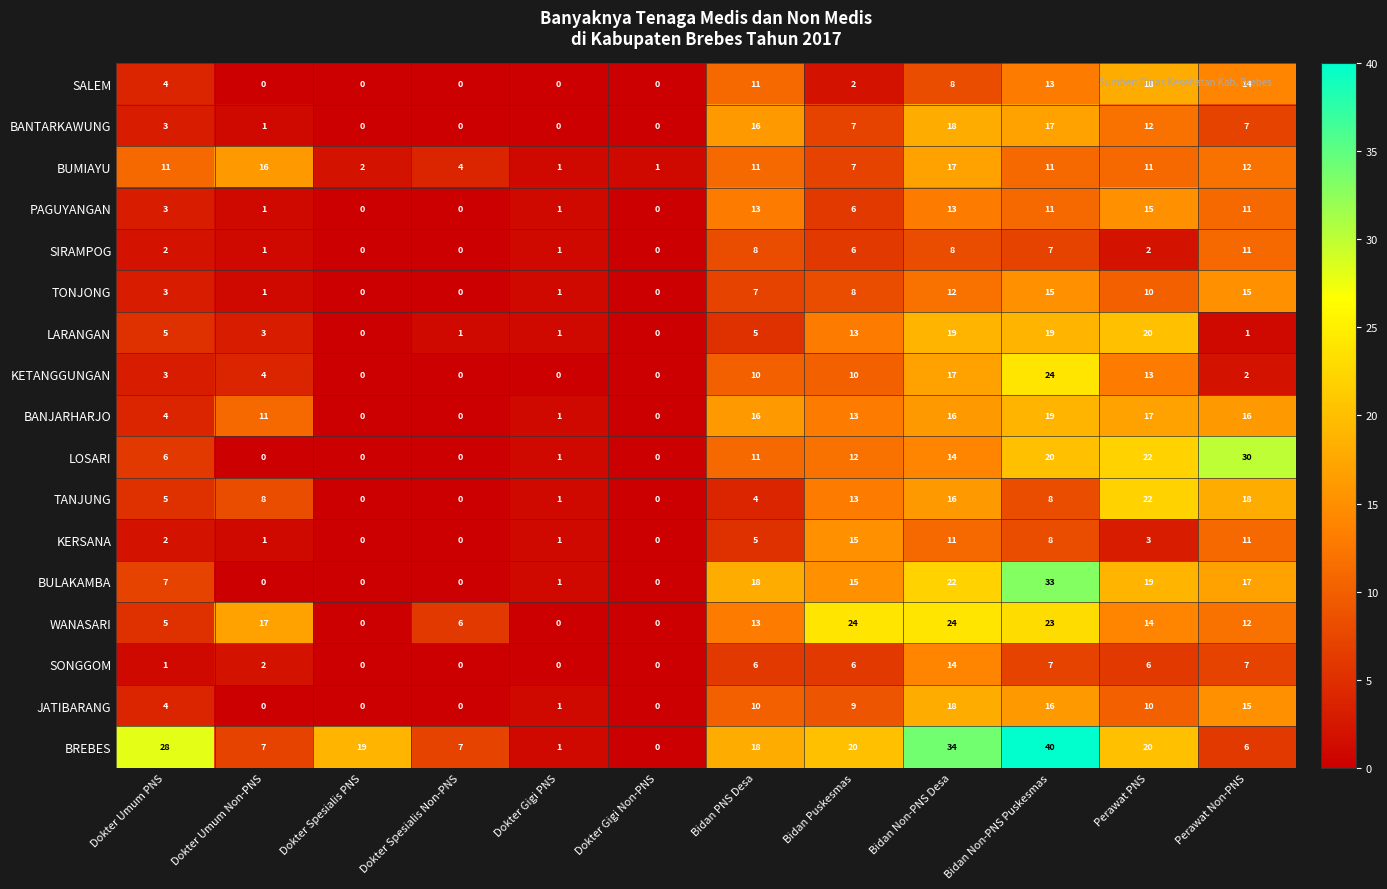

How many categories are shown in the chart?

12